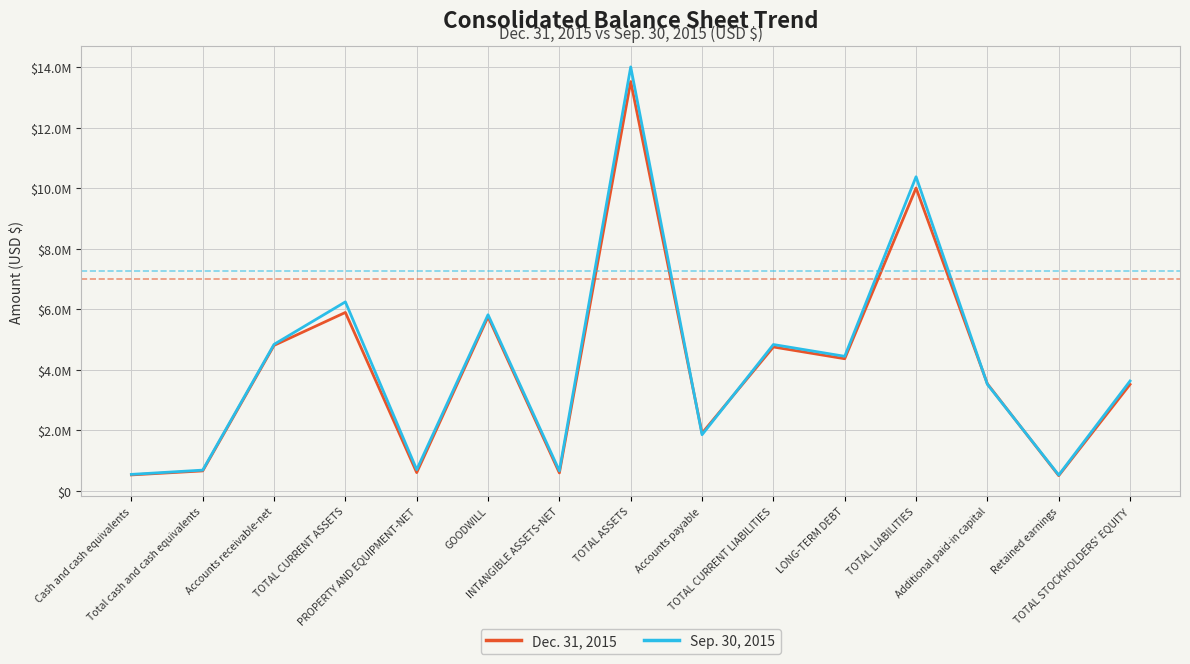

Rank the series by their maximum value, from lowest to highest.

Dec. 31, 2015, Sep. 30, 2015